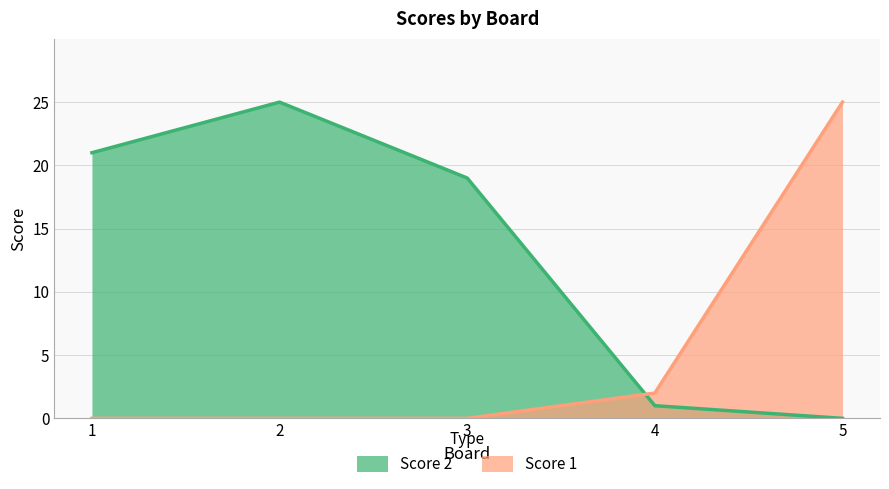

What is the difference between the maximum and minimum values in the Score 2 series?

25